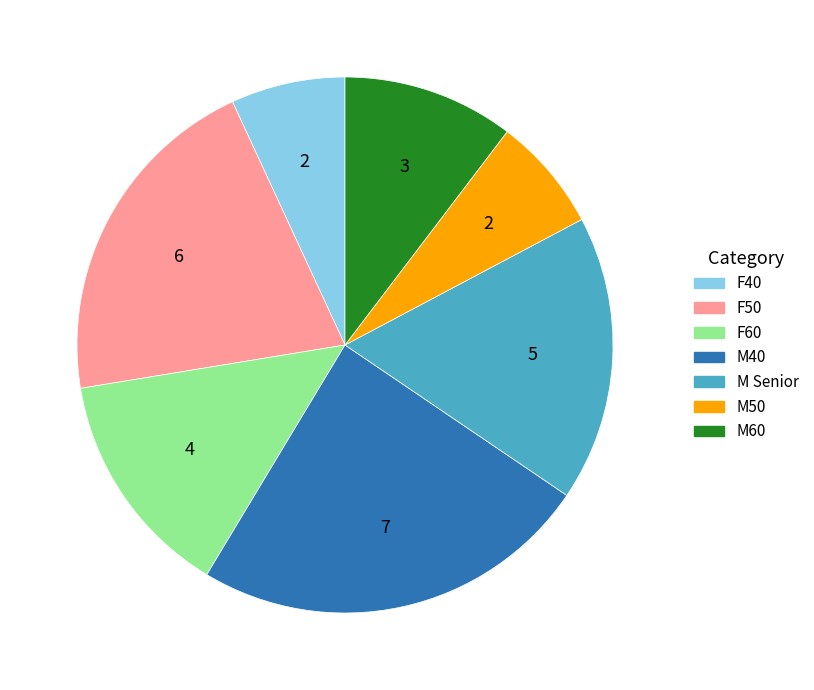

Is there any slice that represents more than half of the pie?

No